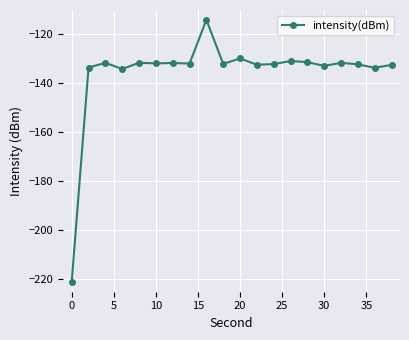

What is the average value?

-135.6